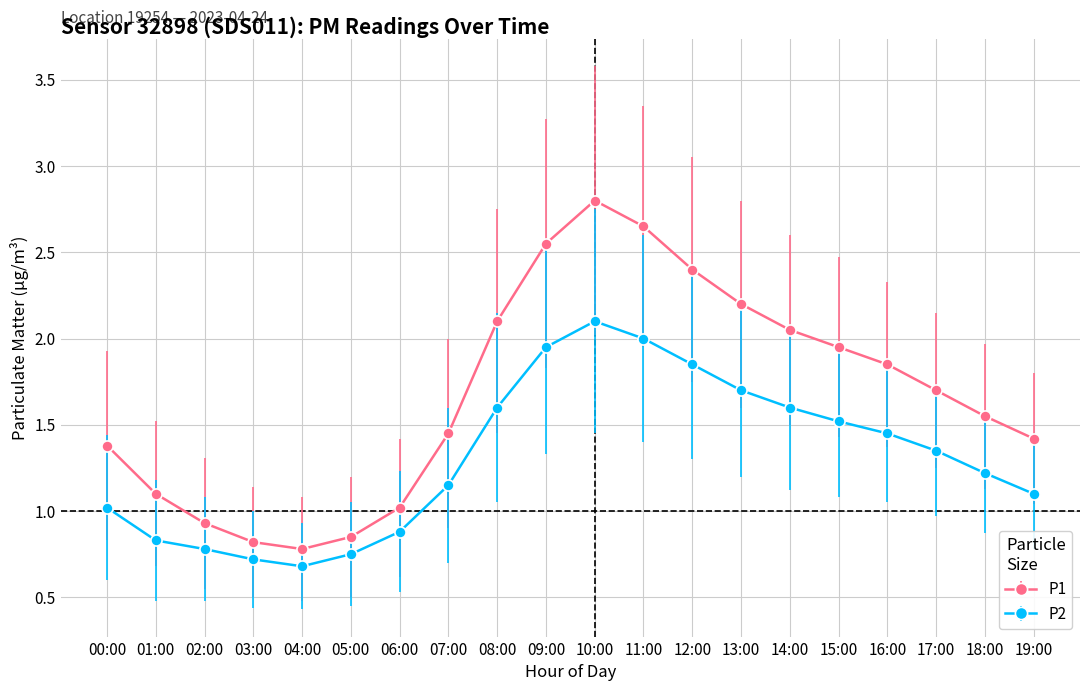

What is the difference between the P2 values at 08:00 and 15:00?

0.1